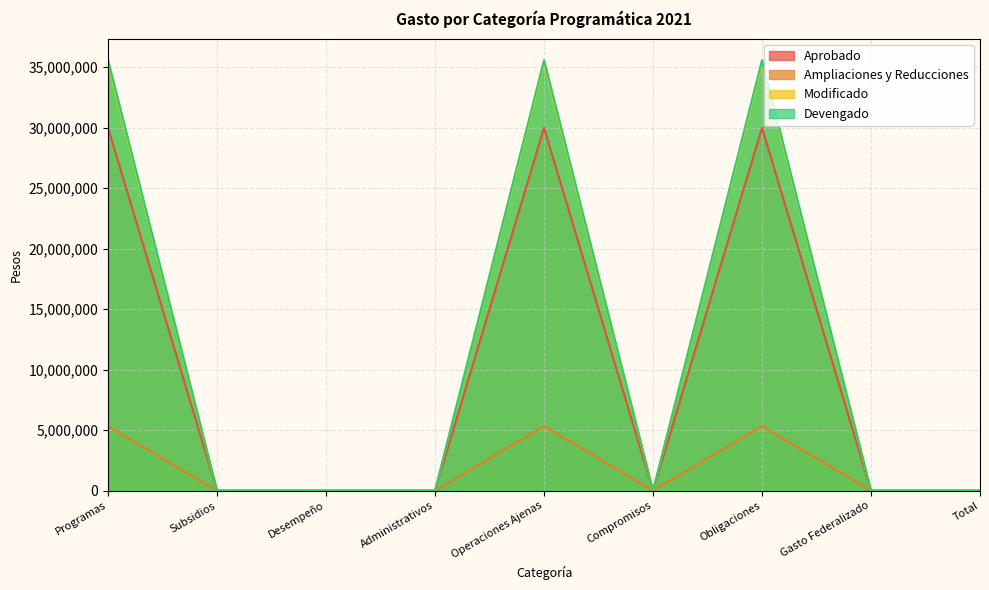

The Modificado series shows 55402926 at Operaciones Ajenas. True or false?

False